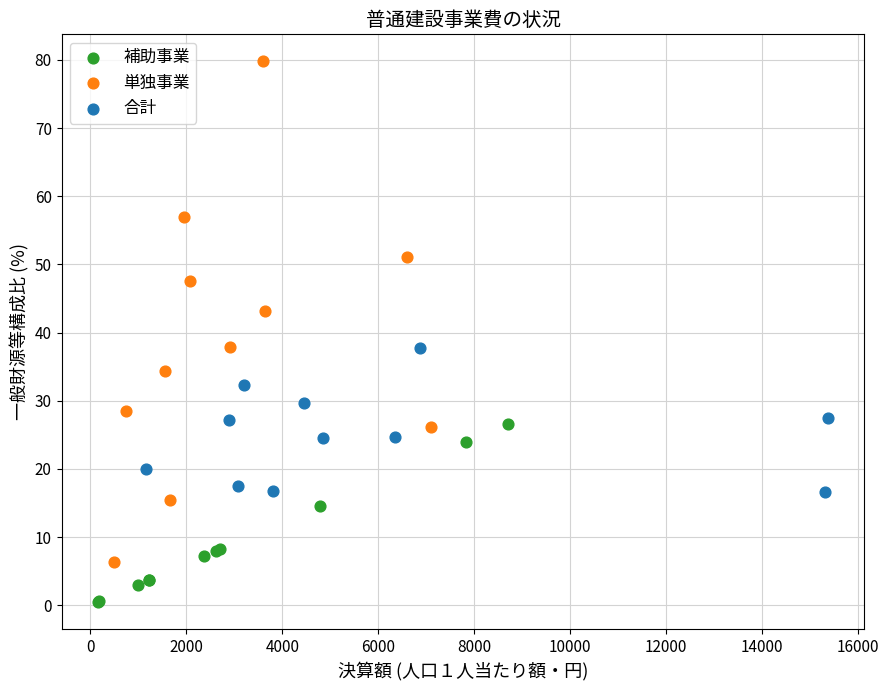

Which series has the widest spread of Y values?

単独事業